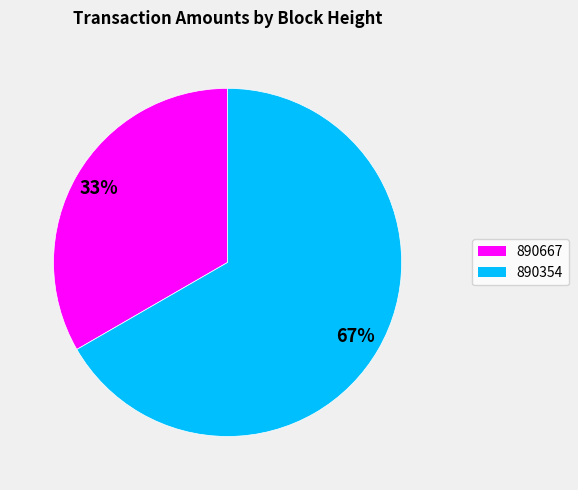

Does 890667 account for over 50% of the chart?

No